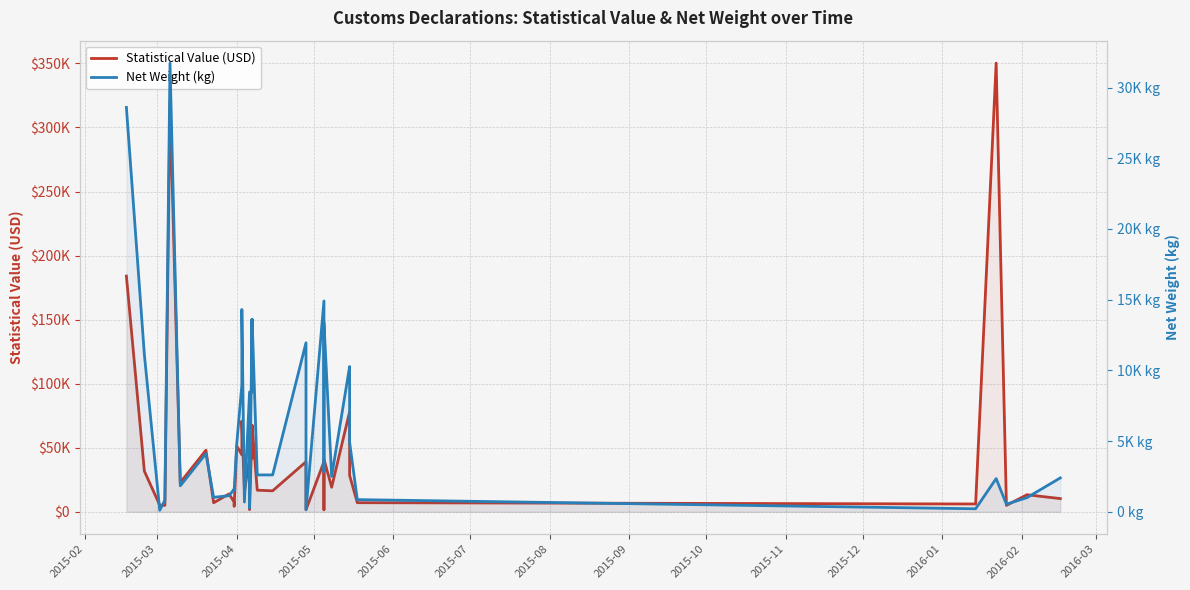

What is the total value across all series at 2015-04?

56233.6